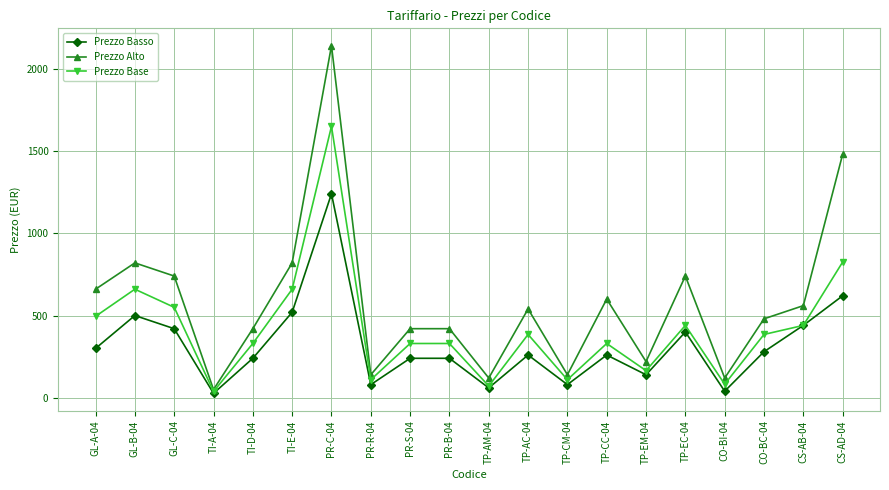

The Prezzo Base series shows 110.0 at PR-R-04. True or false?

True